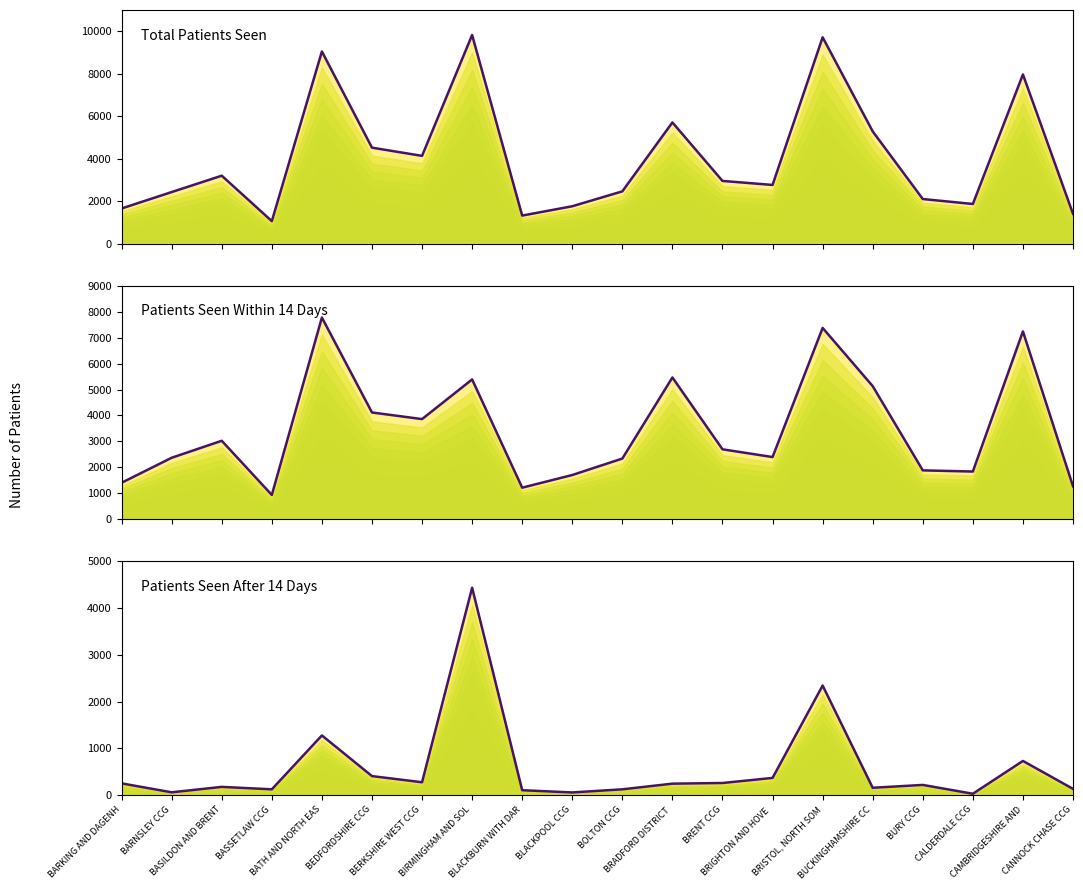

How many values in the Total Patients Seen series exceed 2952?

9